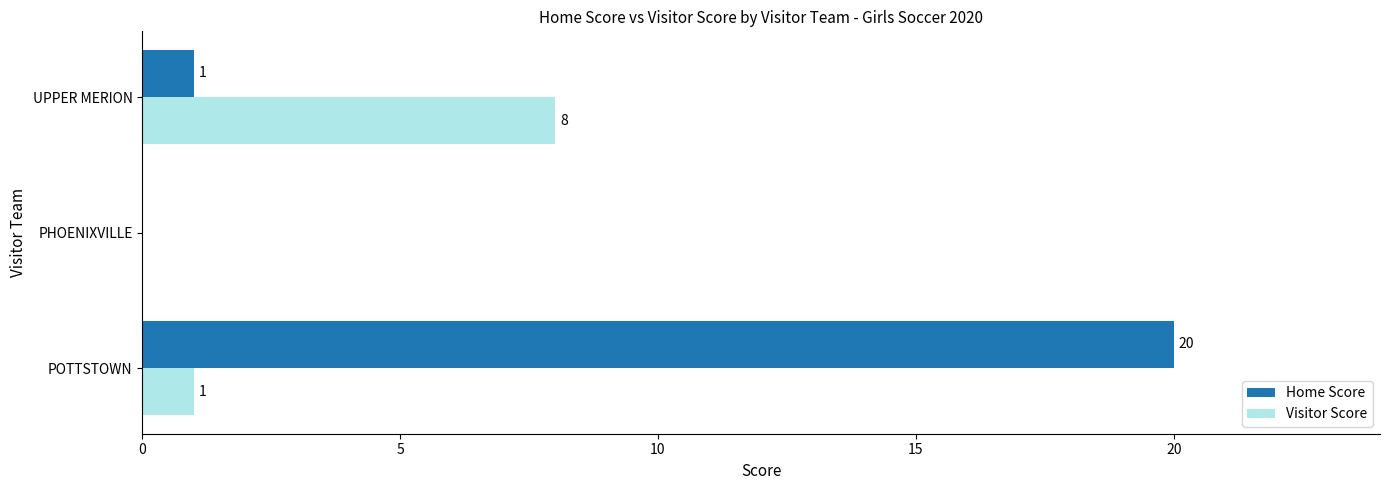

What are all the series names shown in the legend?

Home Score, Visitor Score